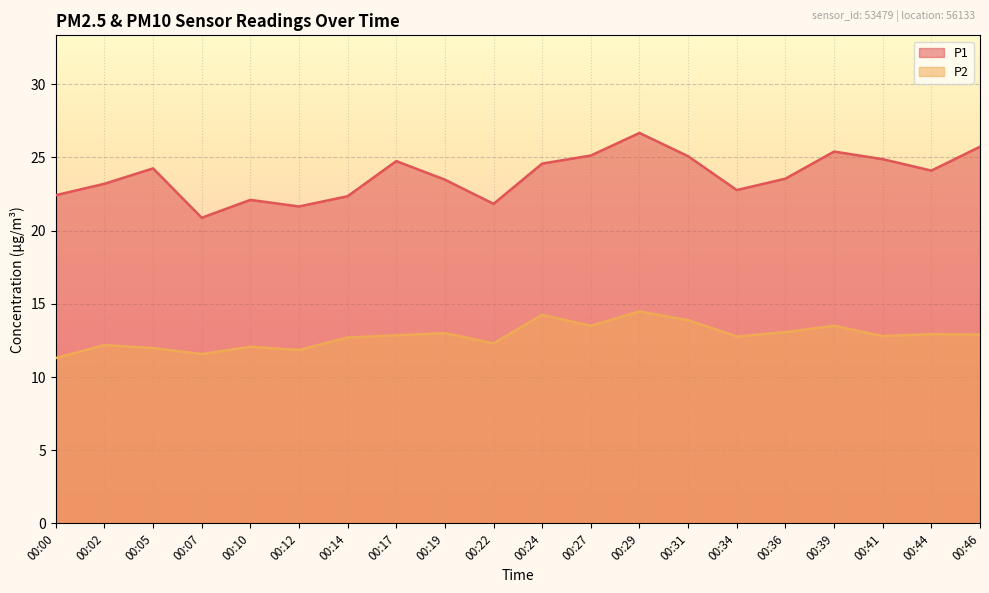

At 00:34, list the series in order from smallest to largest.

P2, P1